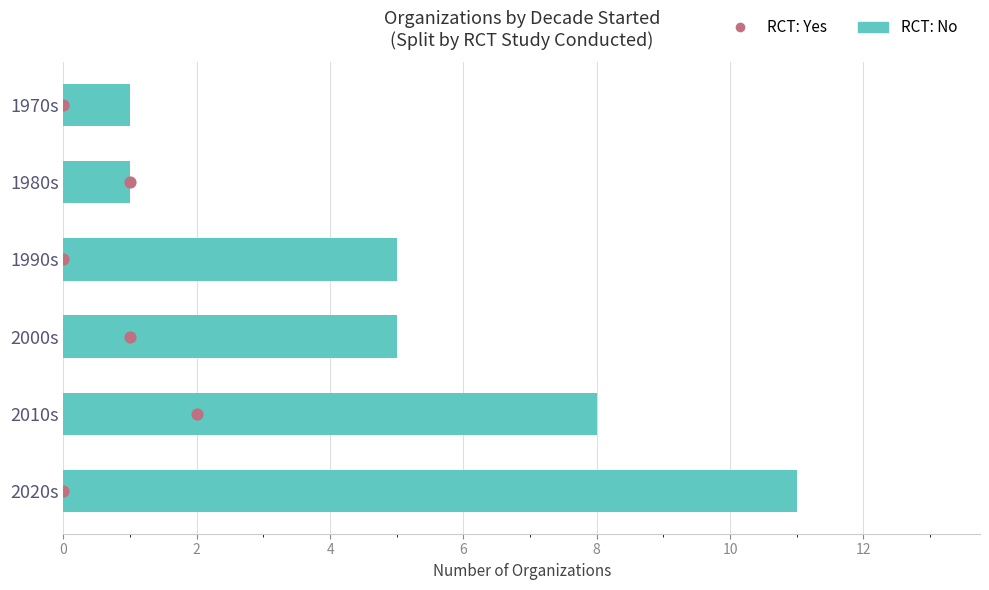

Which series has the largest Y range (max minus min)?

RCT: No